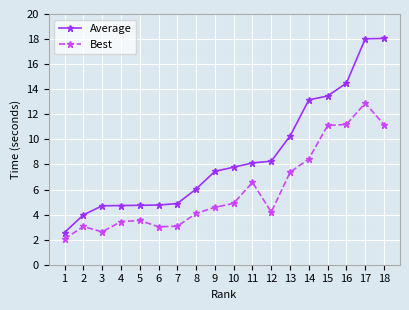

True or false: Best and Average cross at least once.

False